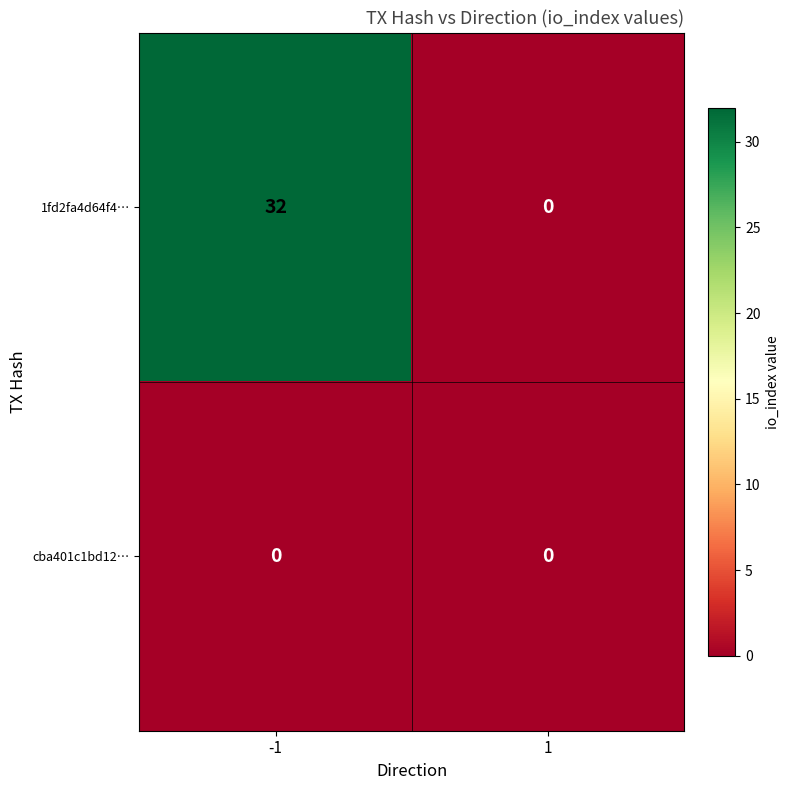

Is it true that cba401c1bd12… equals 0 at -1?

True